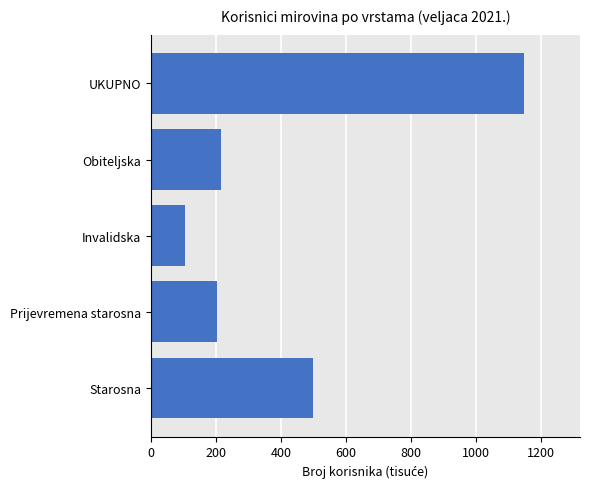

How many values exceed 216?

3